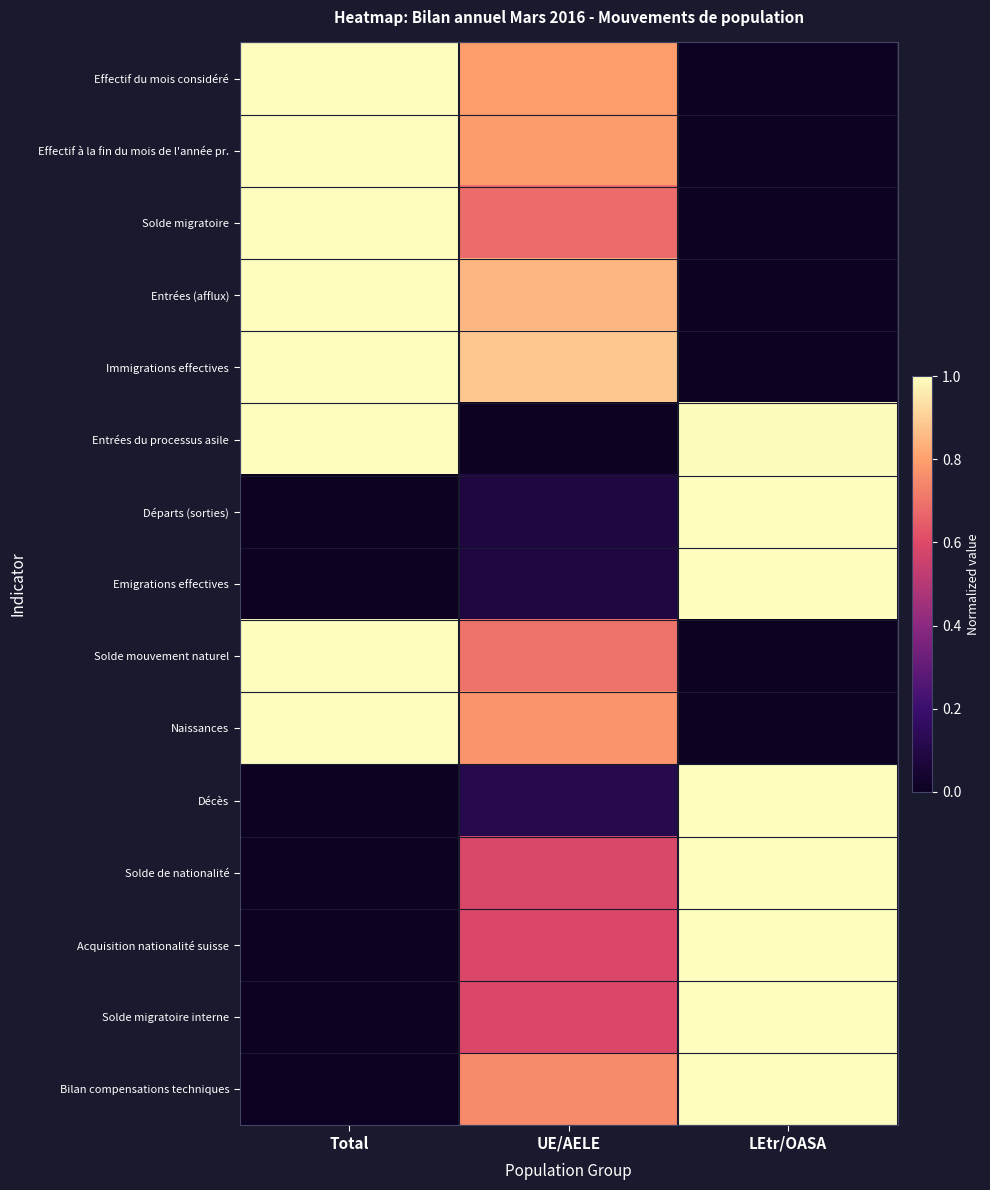

Between Total and UE/AELE, which series saw the biggest shift?

Entrées du processus asile